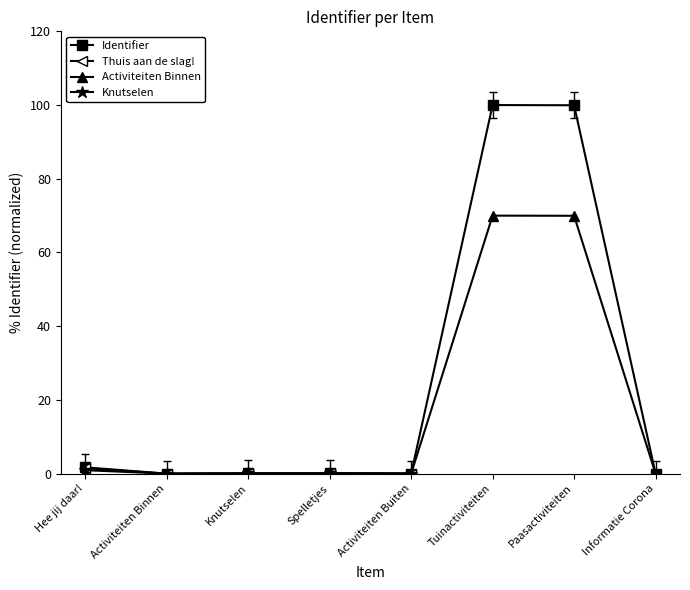

Is this an area chart (filled region under the line)?

No